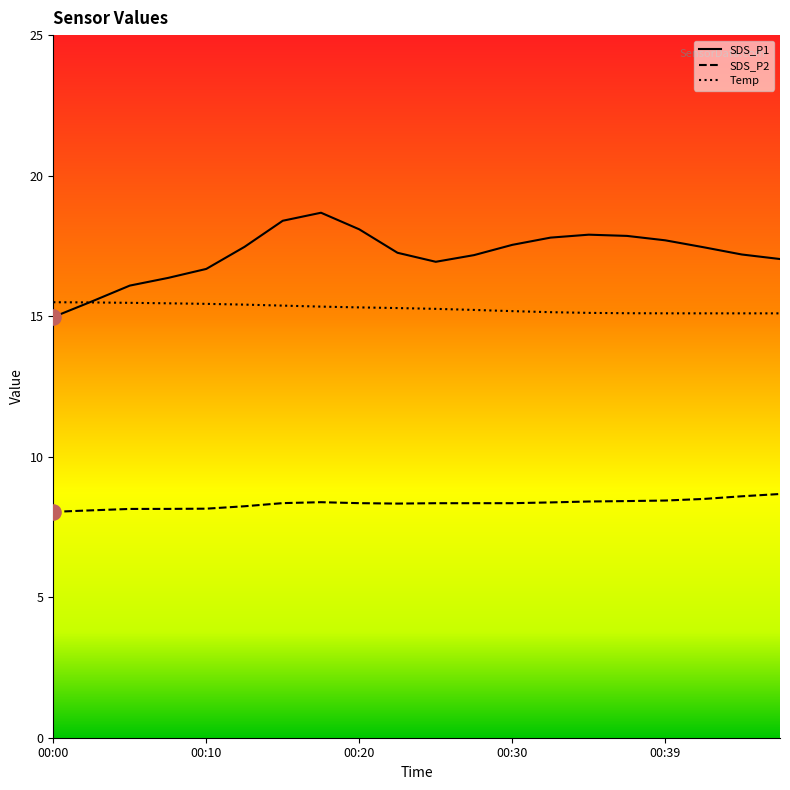

What is the total value across all series at 00:08?

40.6